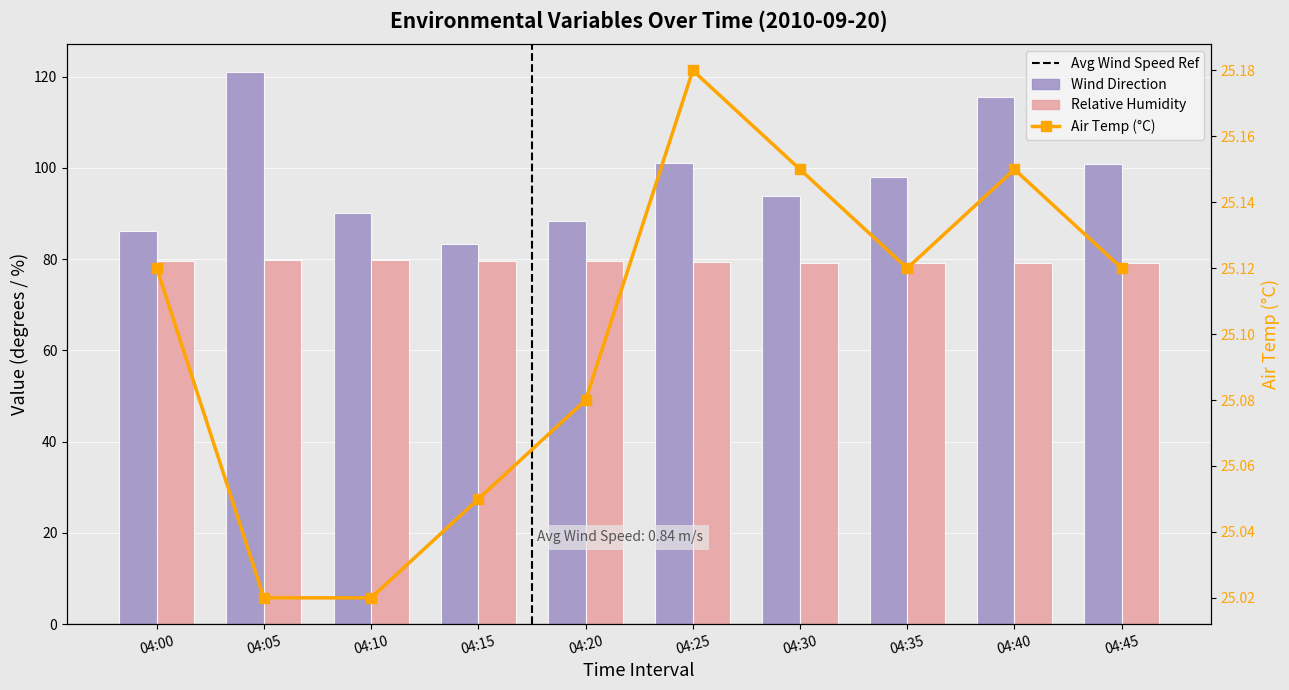

What is the difference between the highest and lowest values at 04:15?

58.2